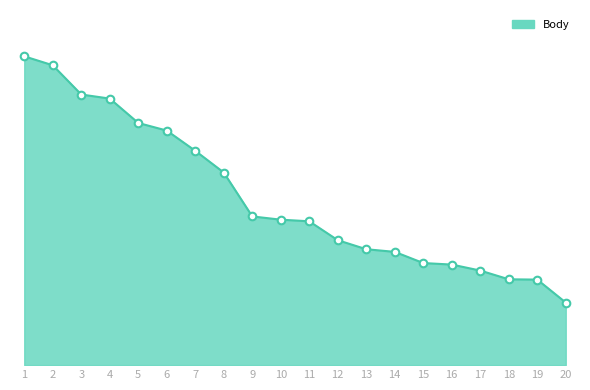

Does the chart have visible grid lines?

No